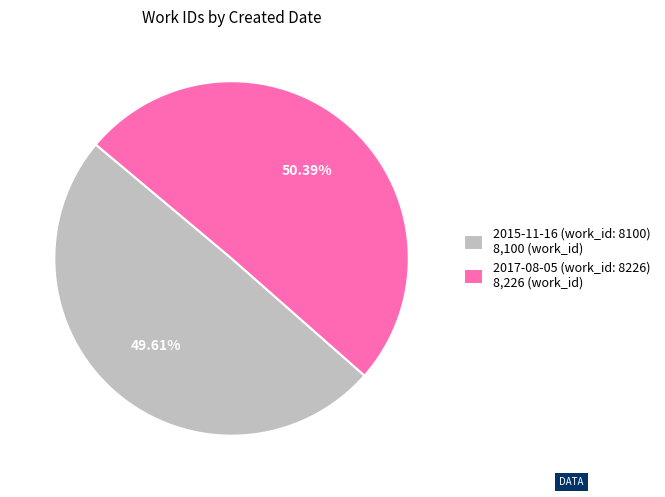

To the nearest percent, what percentage of the pie is 2015-11-16 (work_id: 8100)?

50%